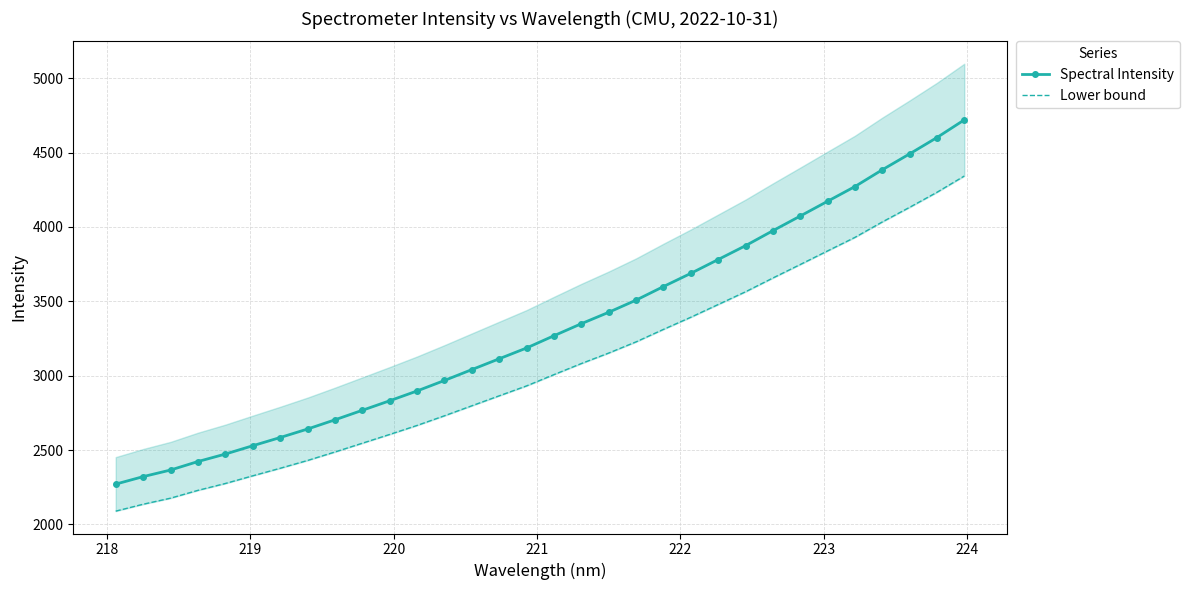

Count the number of categories in the chart.

32